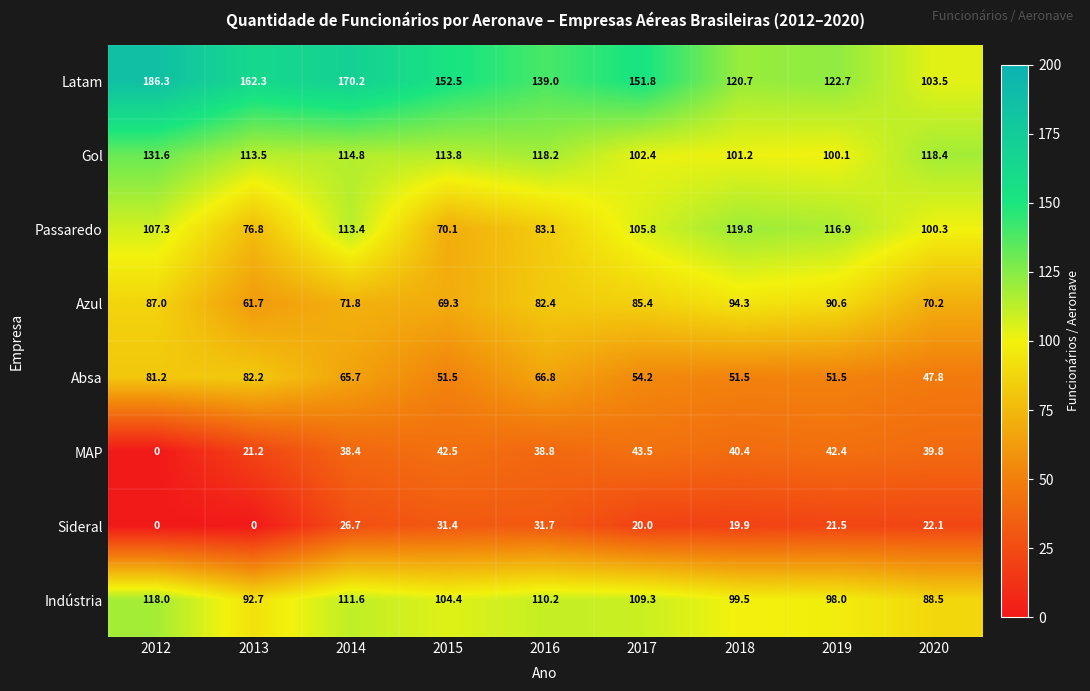

Which series changed the most between 2016 and 2019?

Passaredo